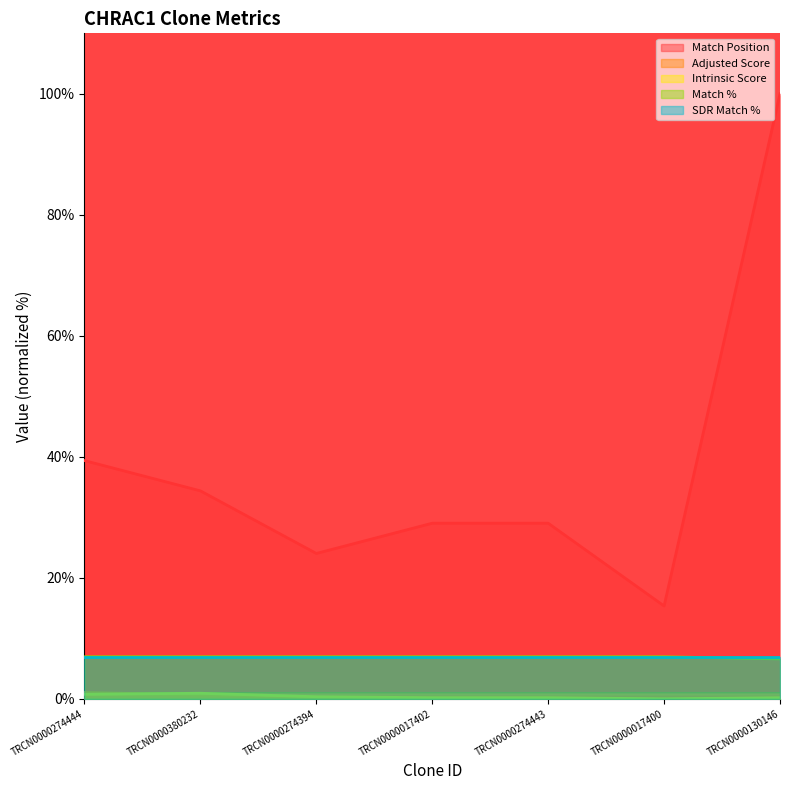

Does the chart display data point markers on the line(s)?

No